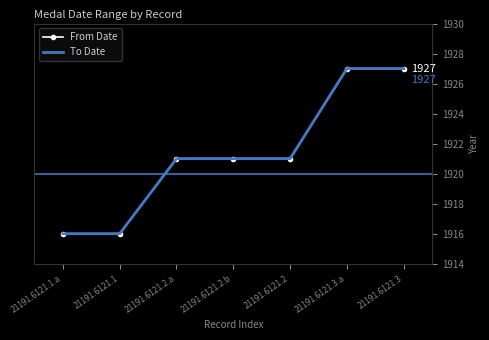

At which label does To Date first exceed 1921?

21191.6121.3.a